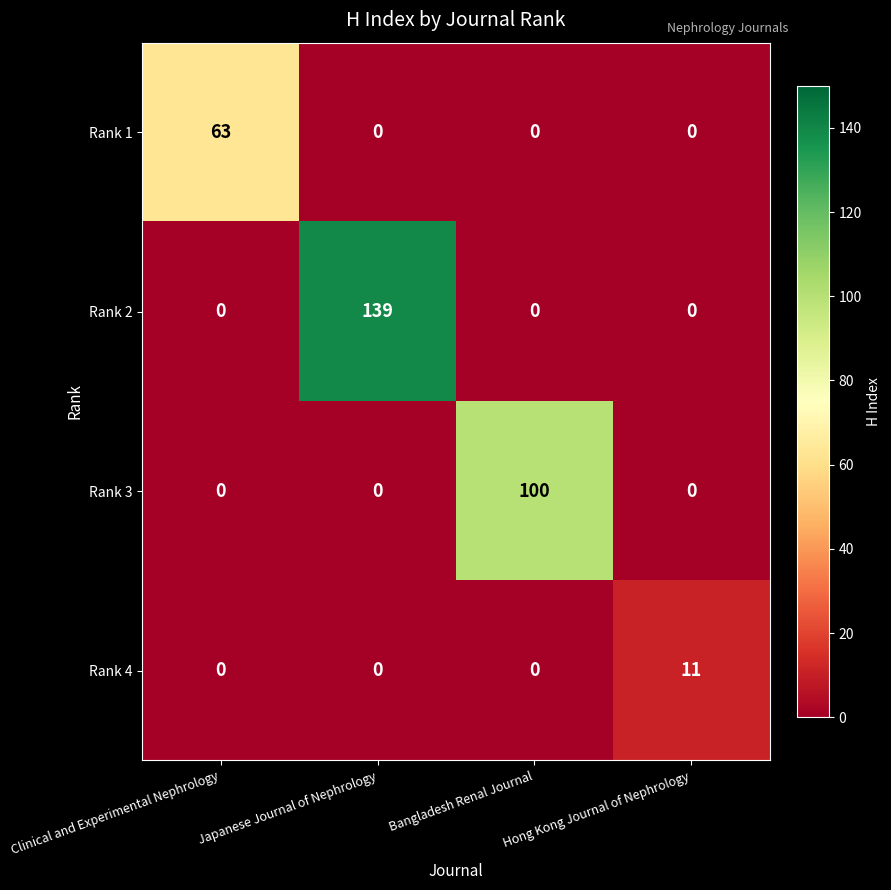

Between Clinical and Experimental Nephrology and Bangladesh Renal Journal, which series saw the biggest shift?

Rank 3